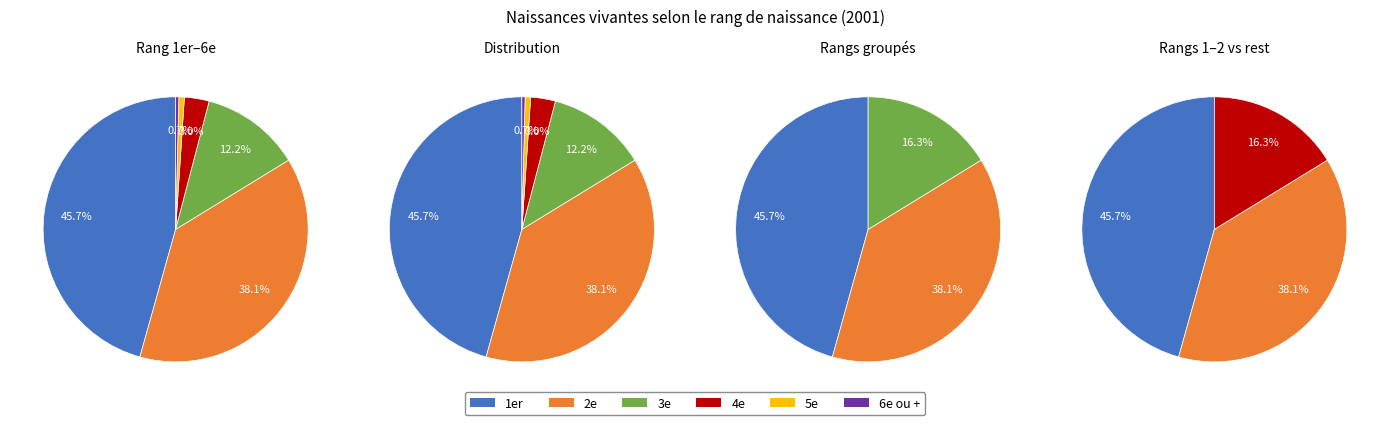

Is there a majority slice in this chart?

No